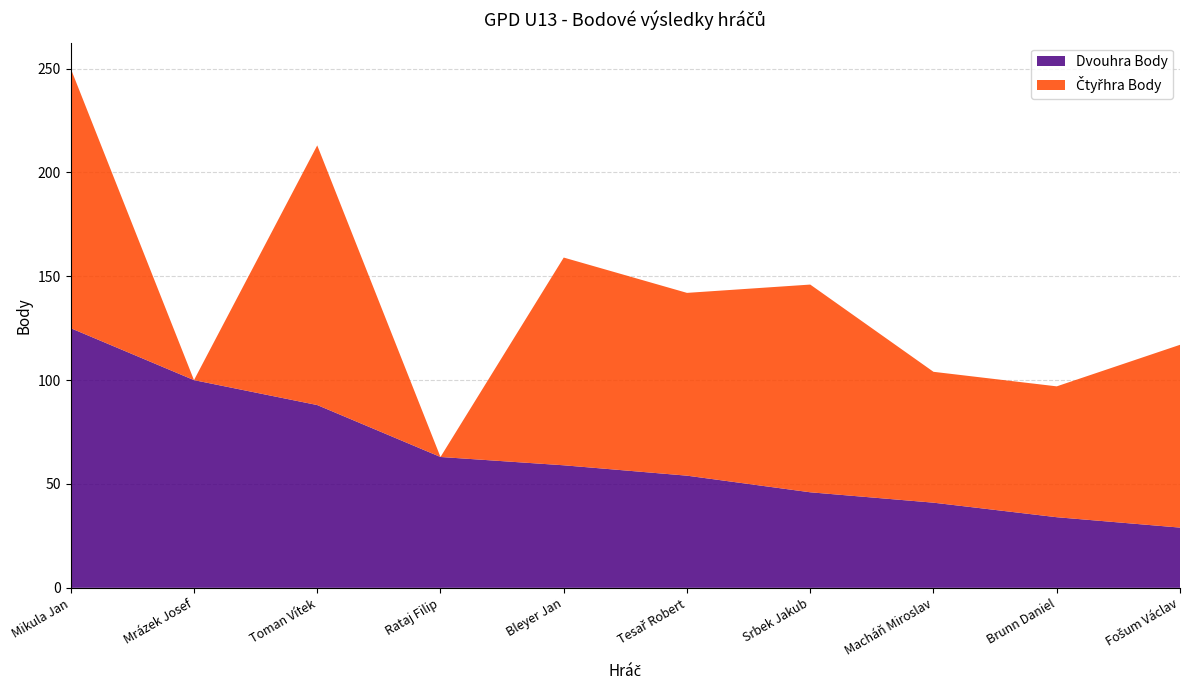

Reading left to right, extract all data points from this chart.

Dvouhra Body: 125	100	88	63	59	54	46	41	34	29
Čtyřhra Body: 125	0	125	0	100	88	100	63	63	88